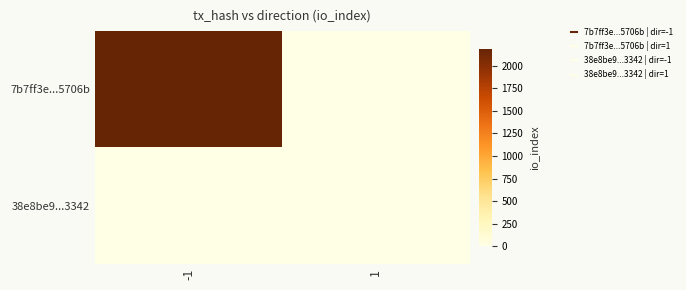

Which series has the largest total across all categories?

7b7ff3e...5706b